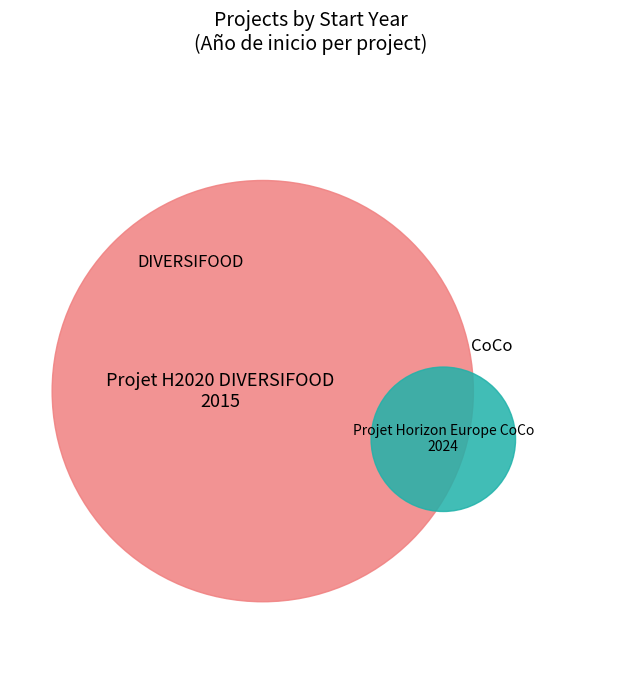

To the nearest percent, what is the average slice percentage?

50%